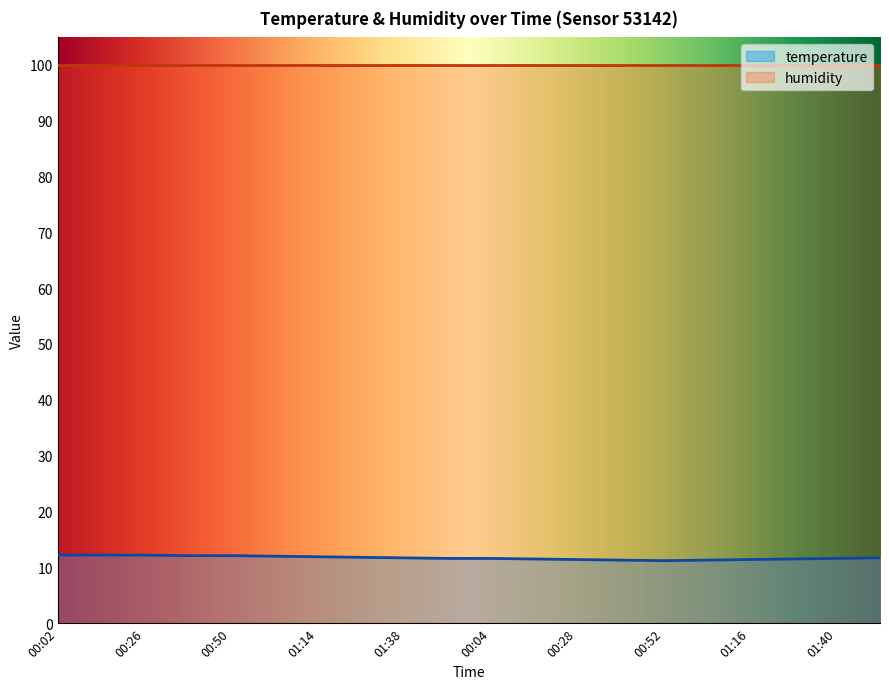

At which label is the value closest to 11?

00:52